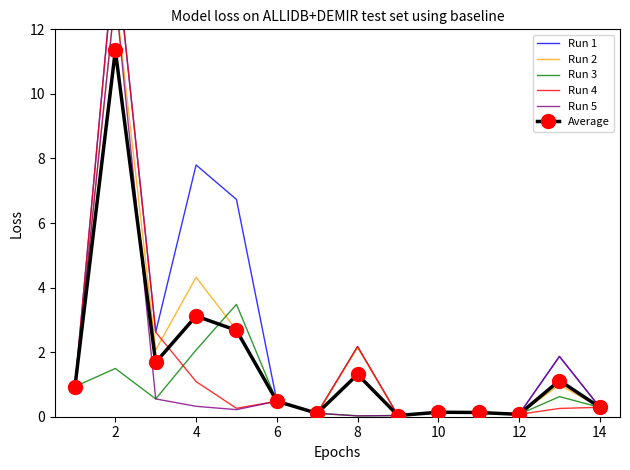

True or false: Average has a value of 5.3 at 4.

False